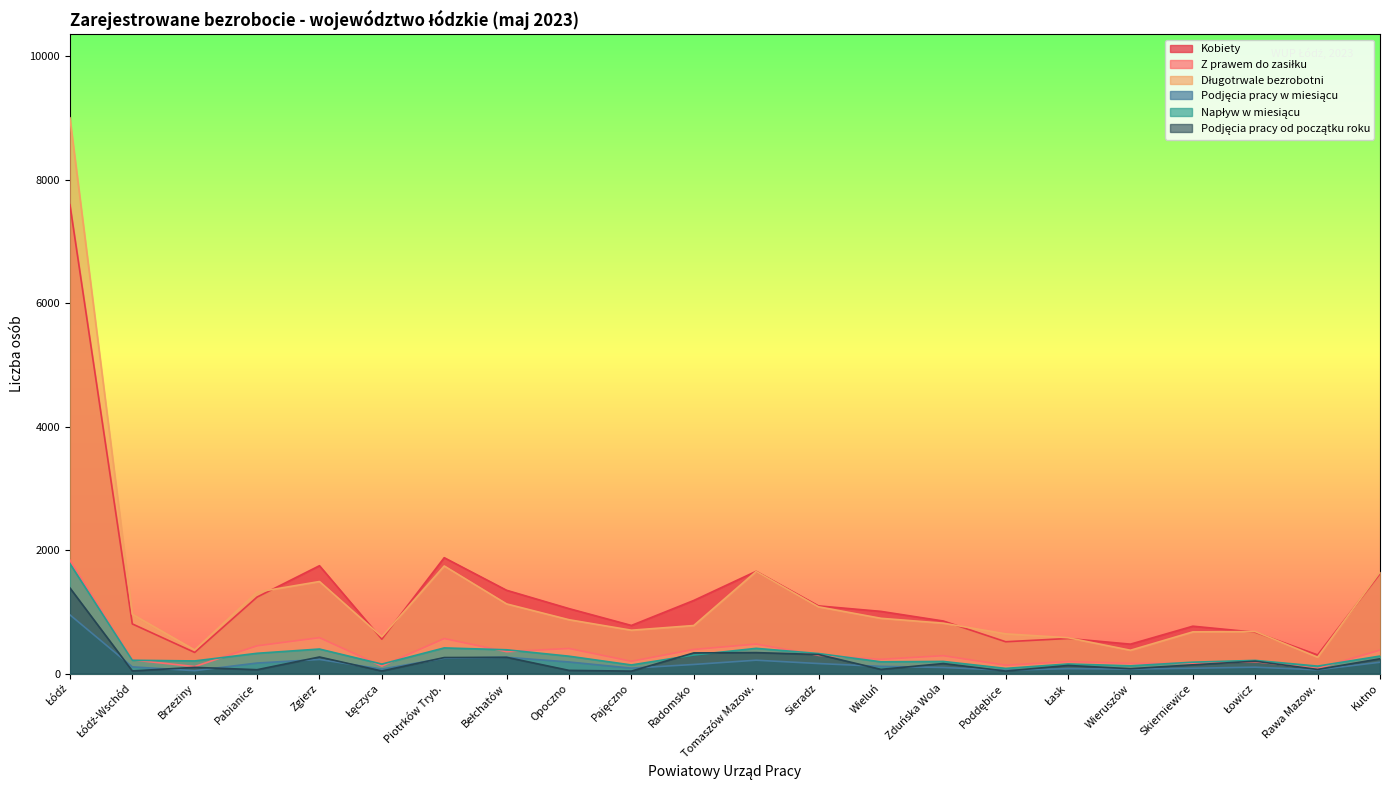

What are all the series names shown in the legend?

Kobiety, Z prawem do zasiłku, Długotrwale bezrobotni, Podjęcia pracy w miesiącu, Napływ w miesiącu, Podjęcia pracy od początku roku